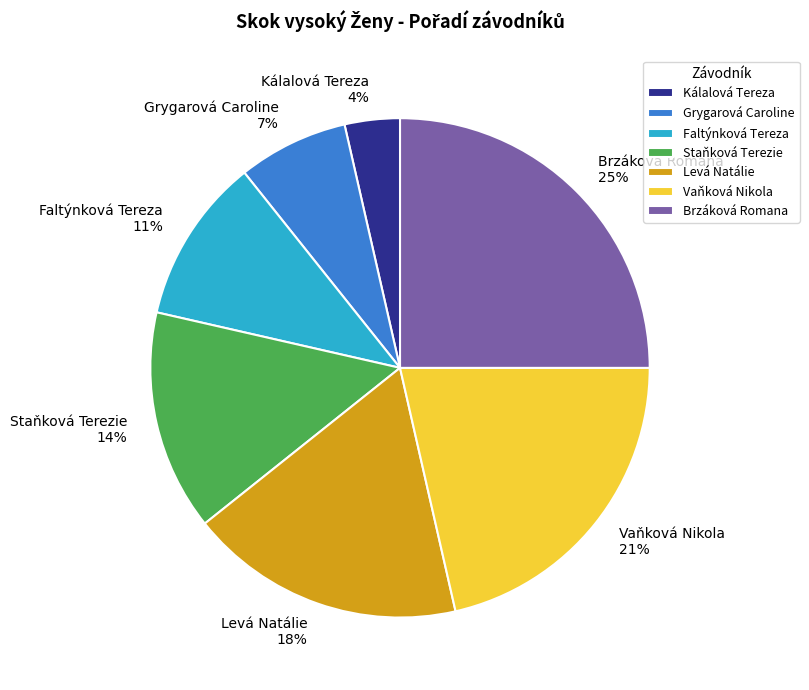

Which category has the biggest portion of the pie?

Brzáková Romana